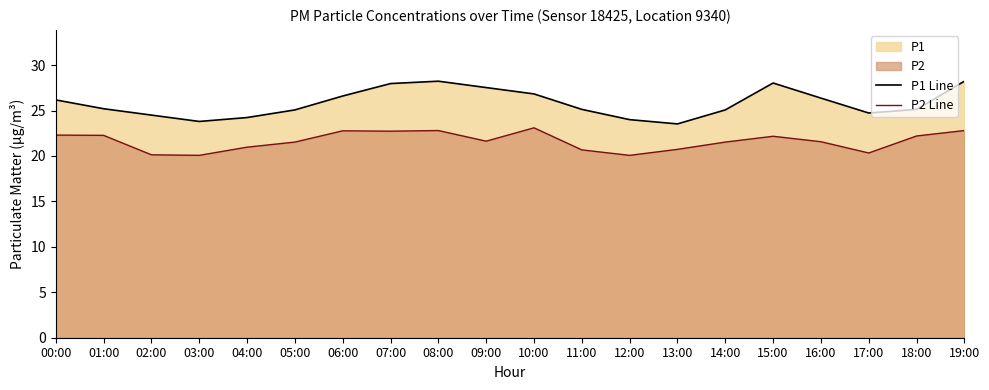

True or false: P2 Line and P1 Line intersect in this chart.

False